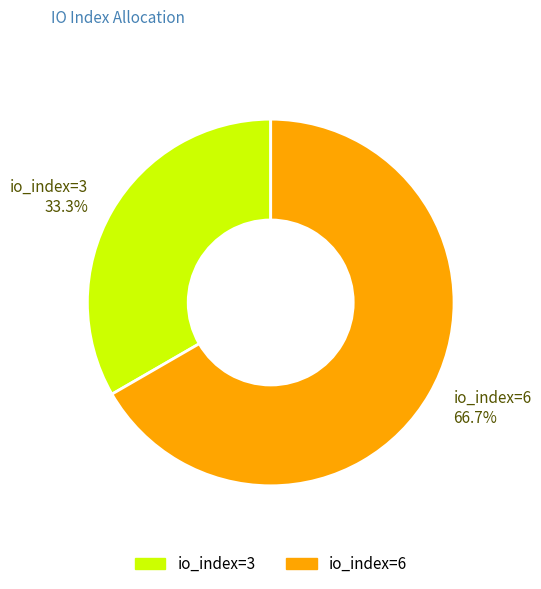

The io_index=3 slice represents 33% of the pie. True or false?

True